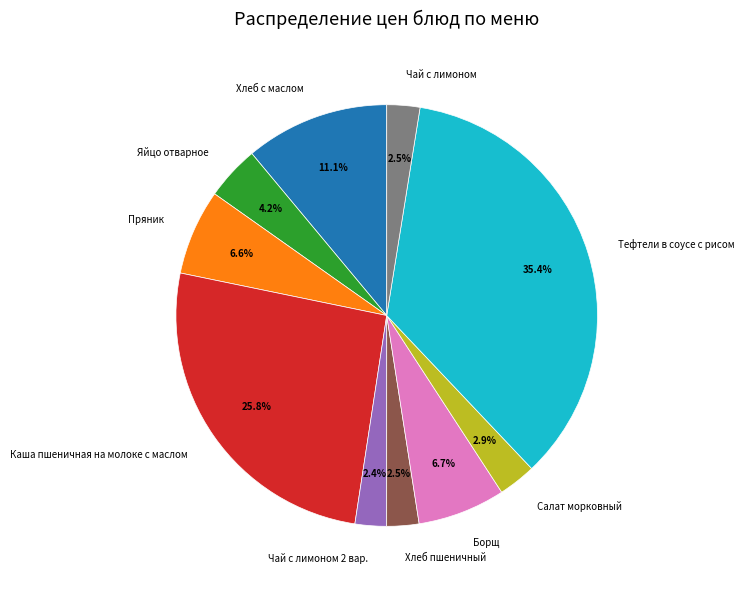

What is the ratio of the value at Пряник to the value at Борщ?

1.0